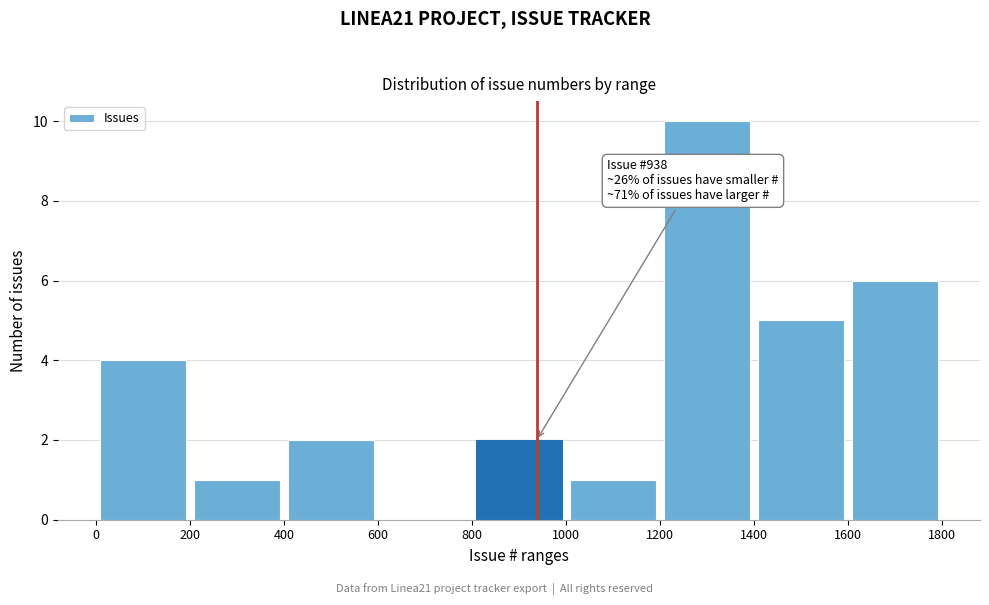

Which range on the x-axis has the tallest bar?

1200 to 1400